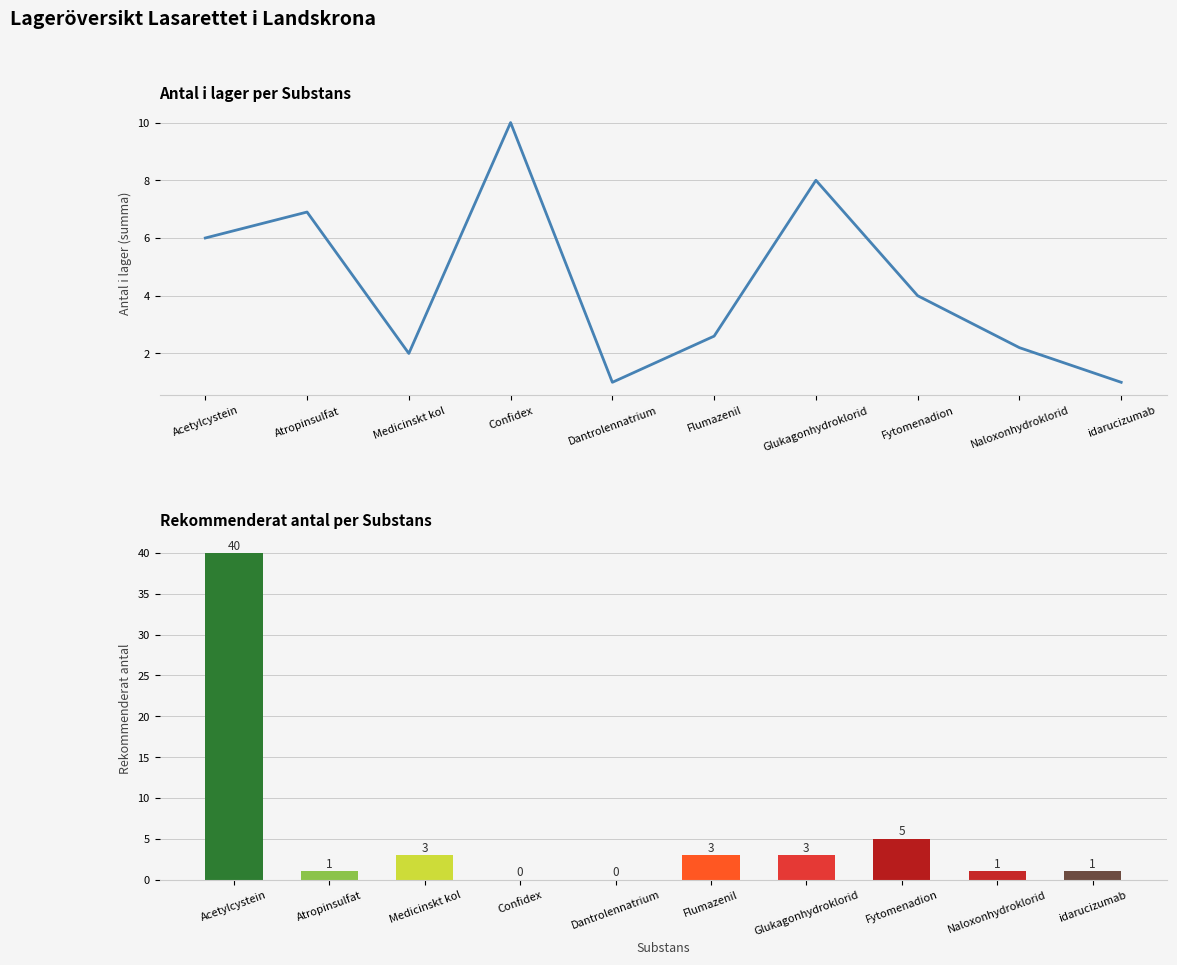

What is the sum of all Antal i lager (summa) values?

43.7